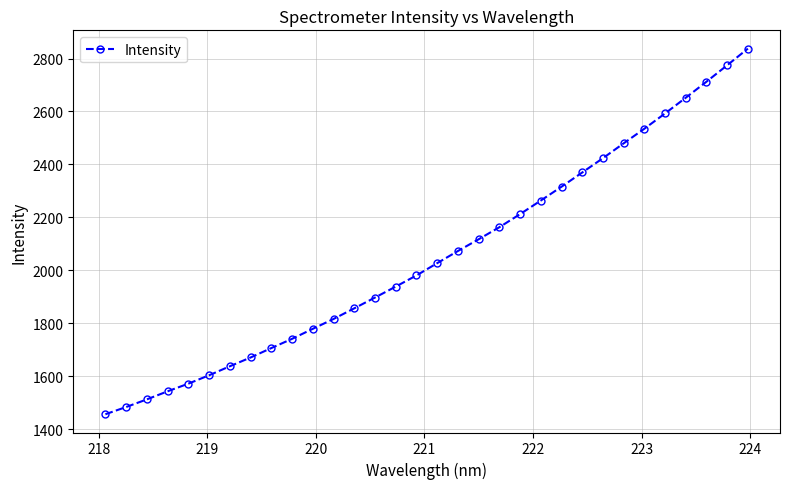

What is the average value?

2054.5